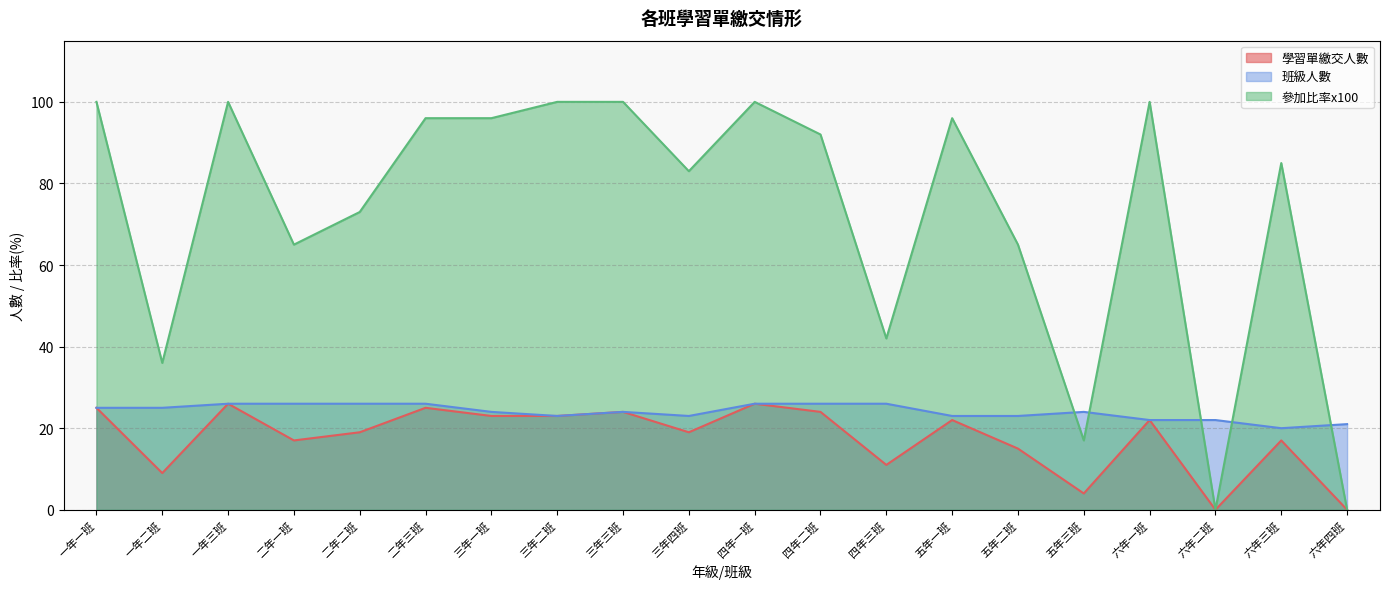

Which series has the largest total across all categories?

參加比率x100